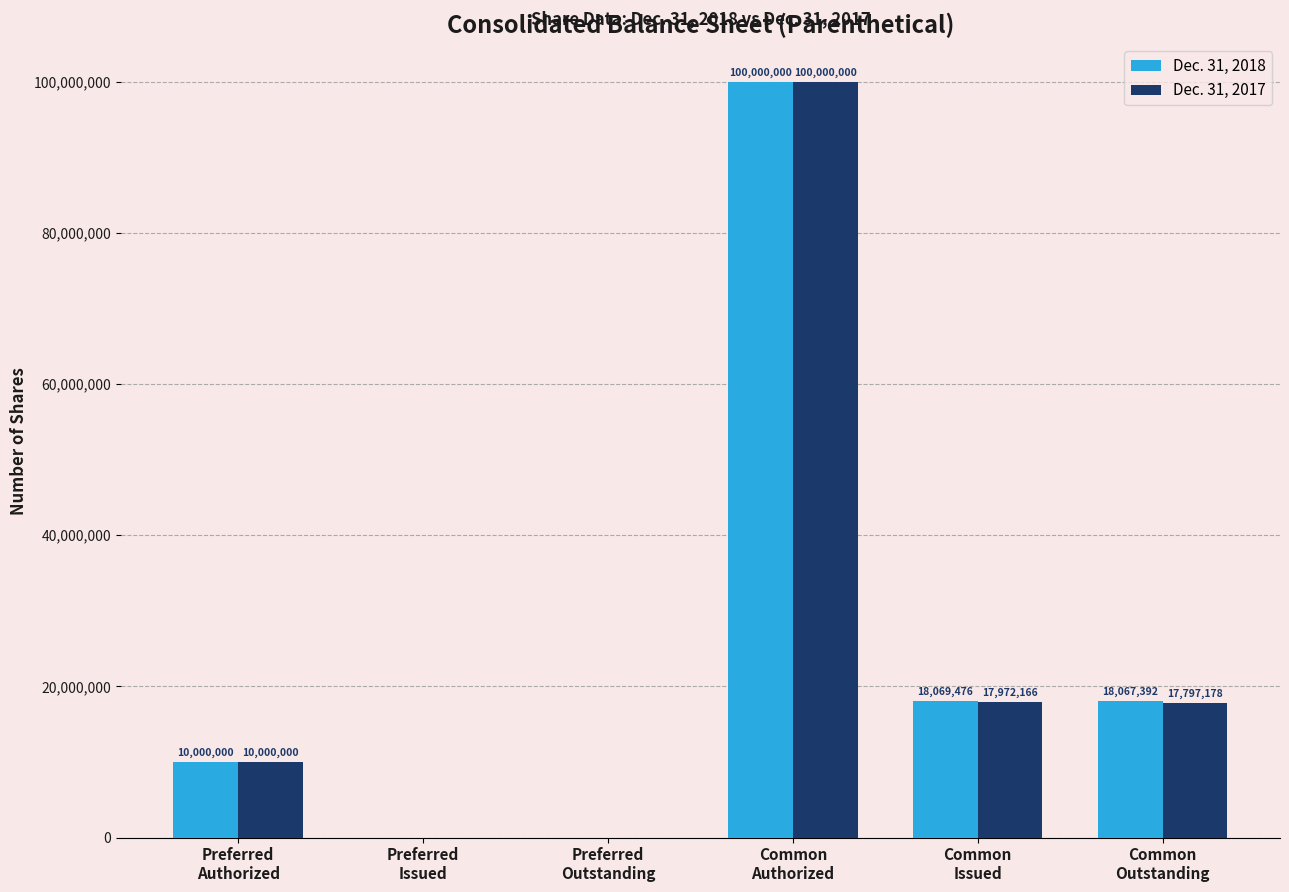

What is the sum of all Dec. 31, 2017 values?

145769344